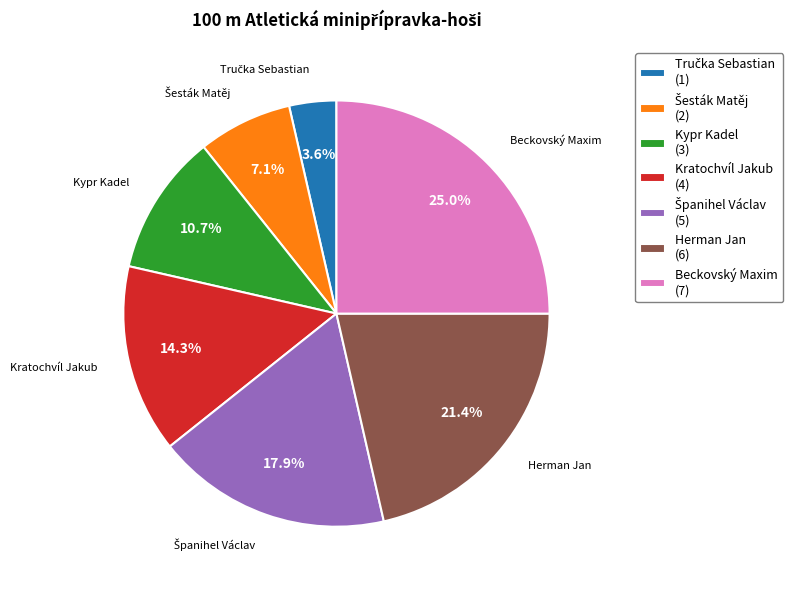

Do Kratochvíl Jakub (4) and Herman Jan (6) together represent more than half of the pie?

No